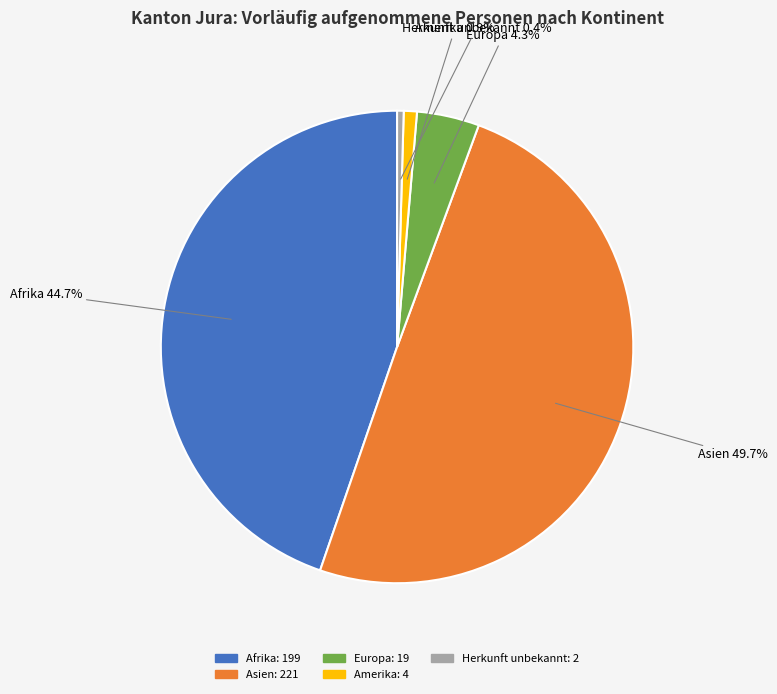

Does Afrika represent more than half of the total?

No